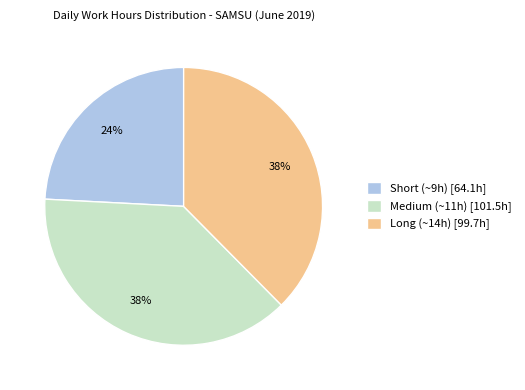

Combined, do Medium (~11h) [101.5h] and Short (~9h) [64.1h] account for over 50%?

Yes